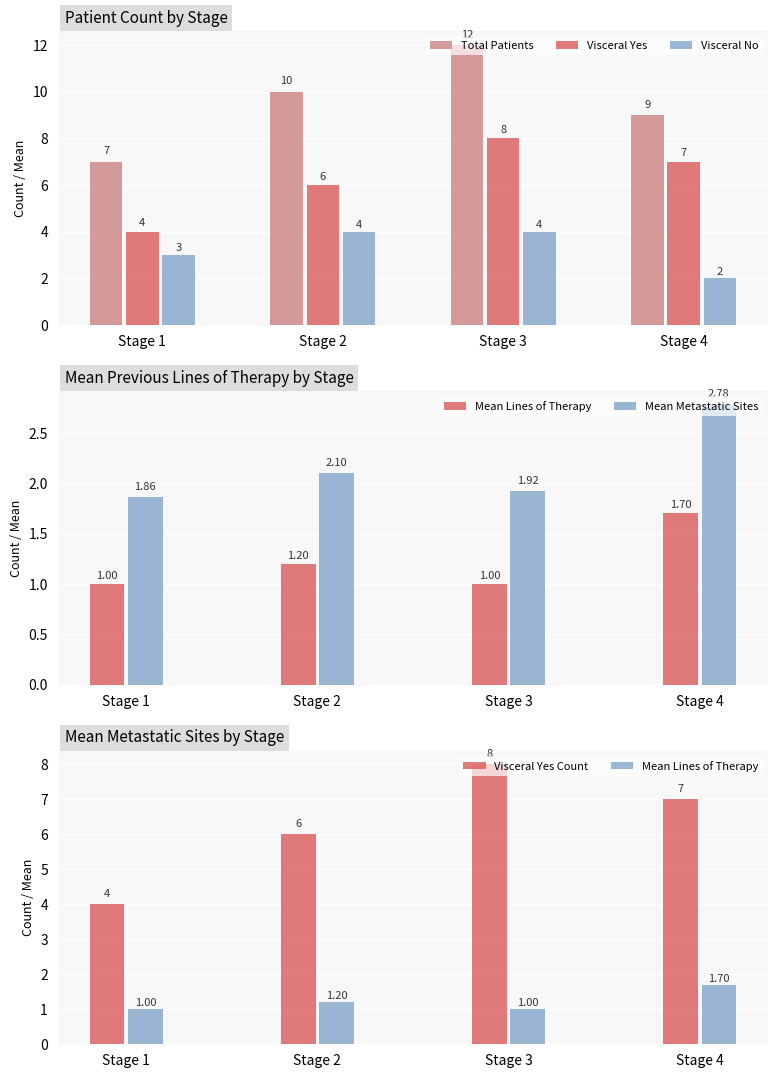

What is the smallest value displayed?

1.0